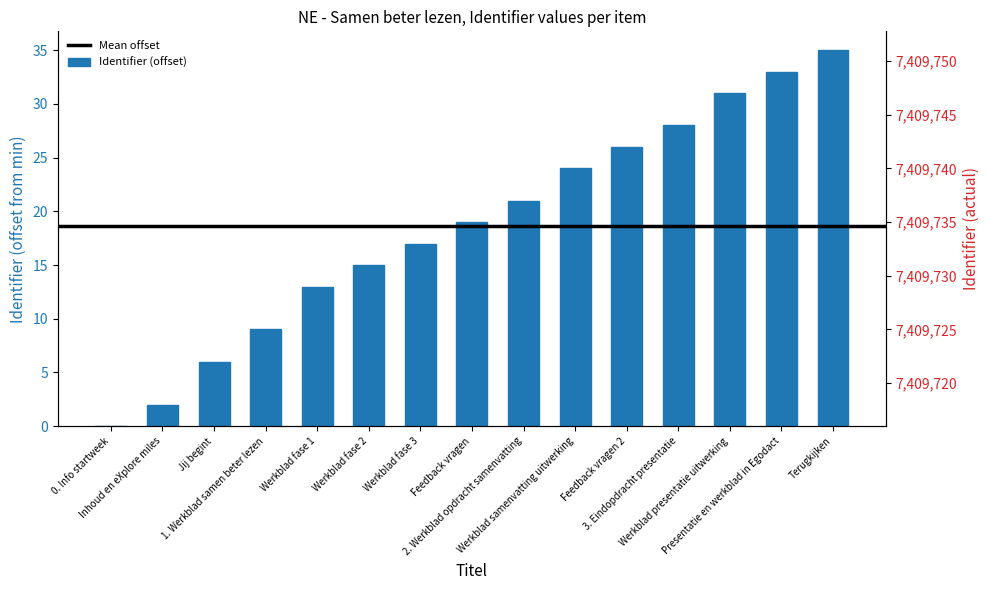

What is the label of the 7th bar from the right?

2. Werkblad opdracht samenvatting